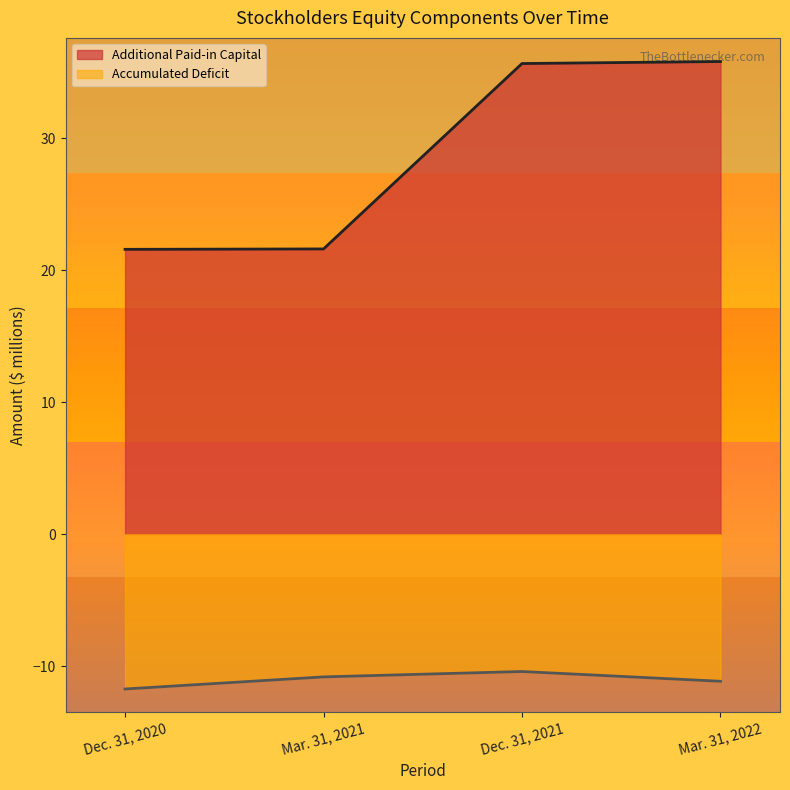

The Accumulated Deficit series shows -17.3 at Dec. 31, 2020. True or false?

False